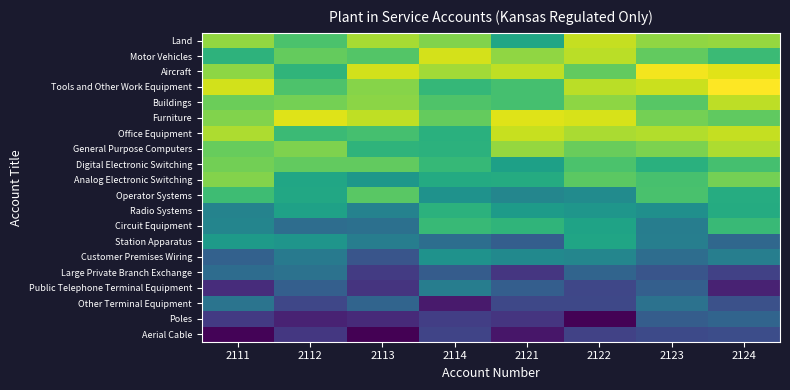

List the series in order of their peak value, lowest first.

Aerial Cable, Poles, Large Private Branch Exchange, Other Terminal Equipment, Public Telephone Terminal Equipment, Customer Premises Wiring, Station Apparatus, Radio Systems, Circuit Equipment, Operator Systems, Digital Electronic Switching, Analog Electronic Switching, General Purpose Computers, Buildings, Land, Office Equipment, Motor Vehicles, Furniture, Aircraft, Tools and Other Work Equipment